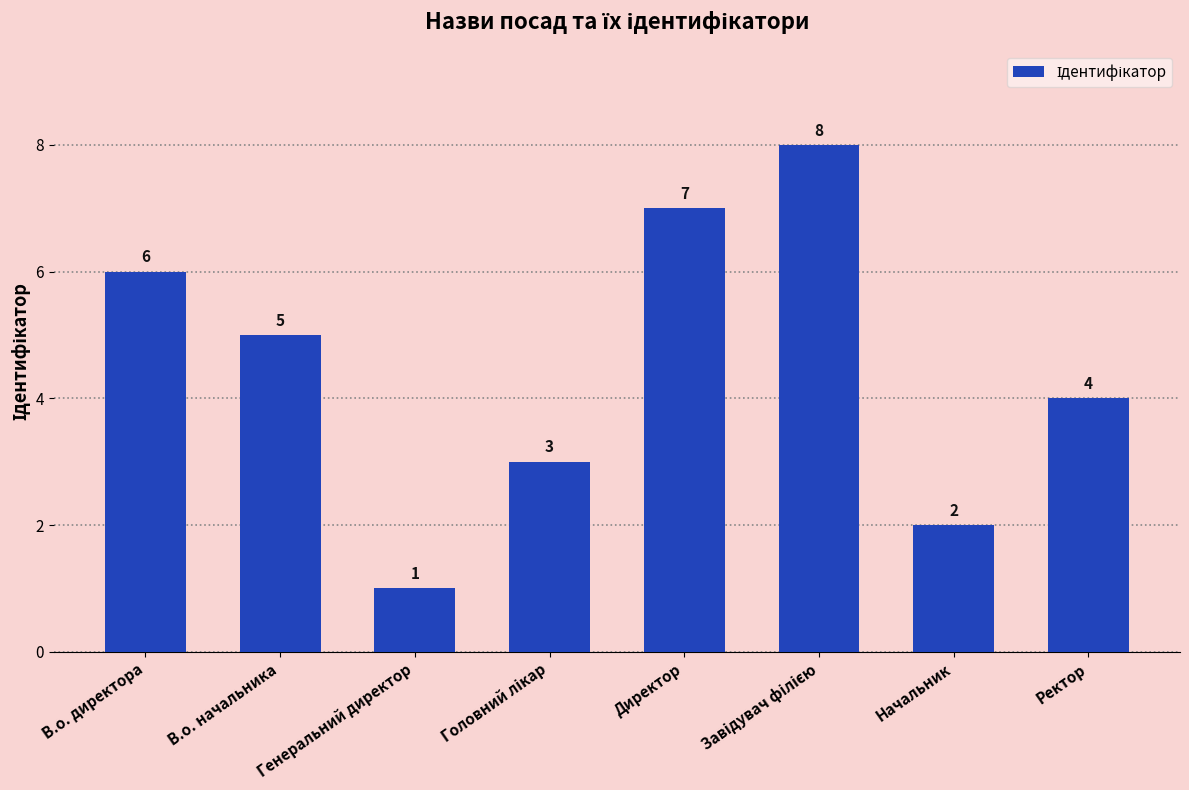

Approximately how many times larger is the value at Ректор compared to Начальник?

2.0